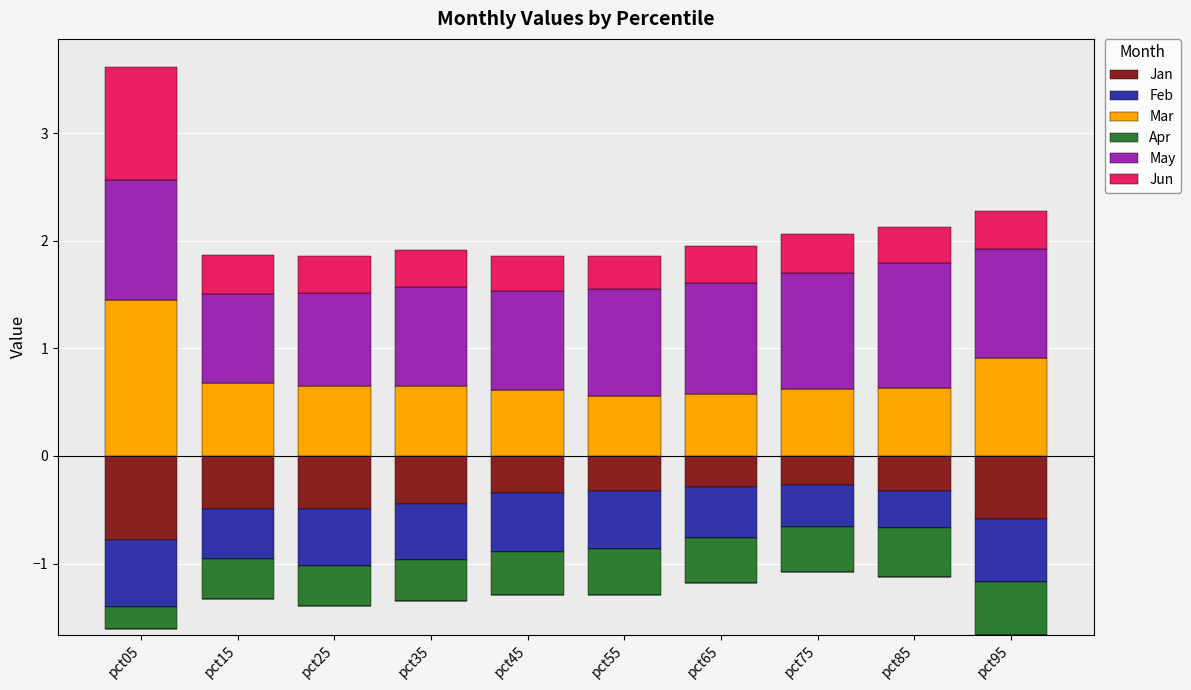

Which category has the highest value across all series?

pct05